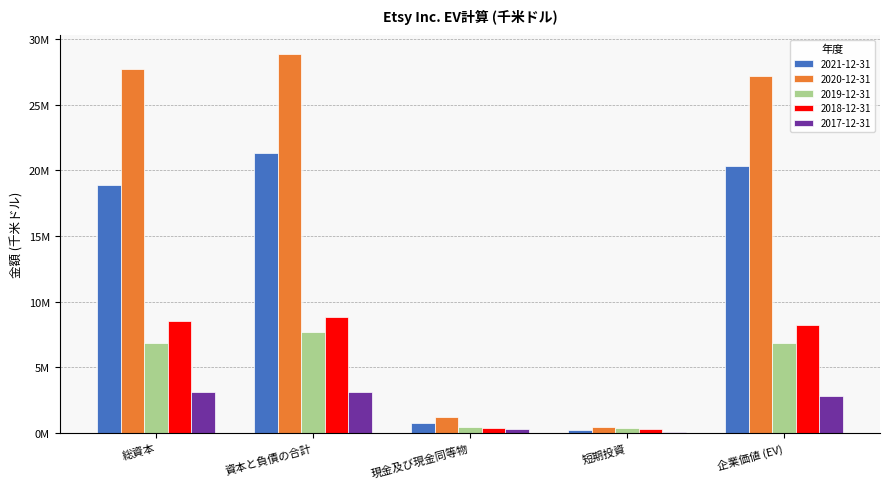

What is the smallest value displayed?

25108